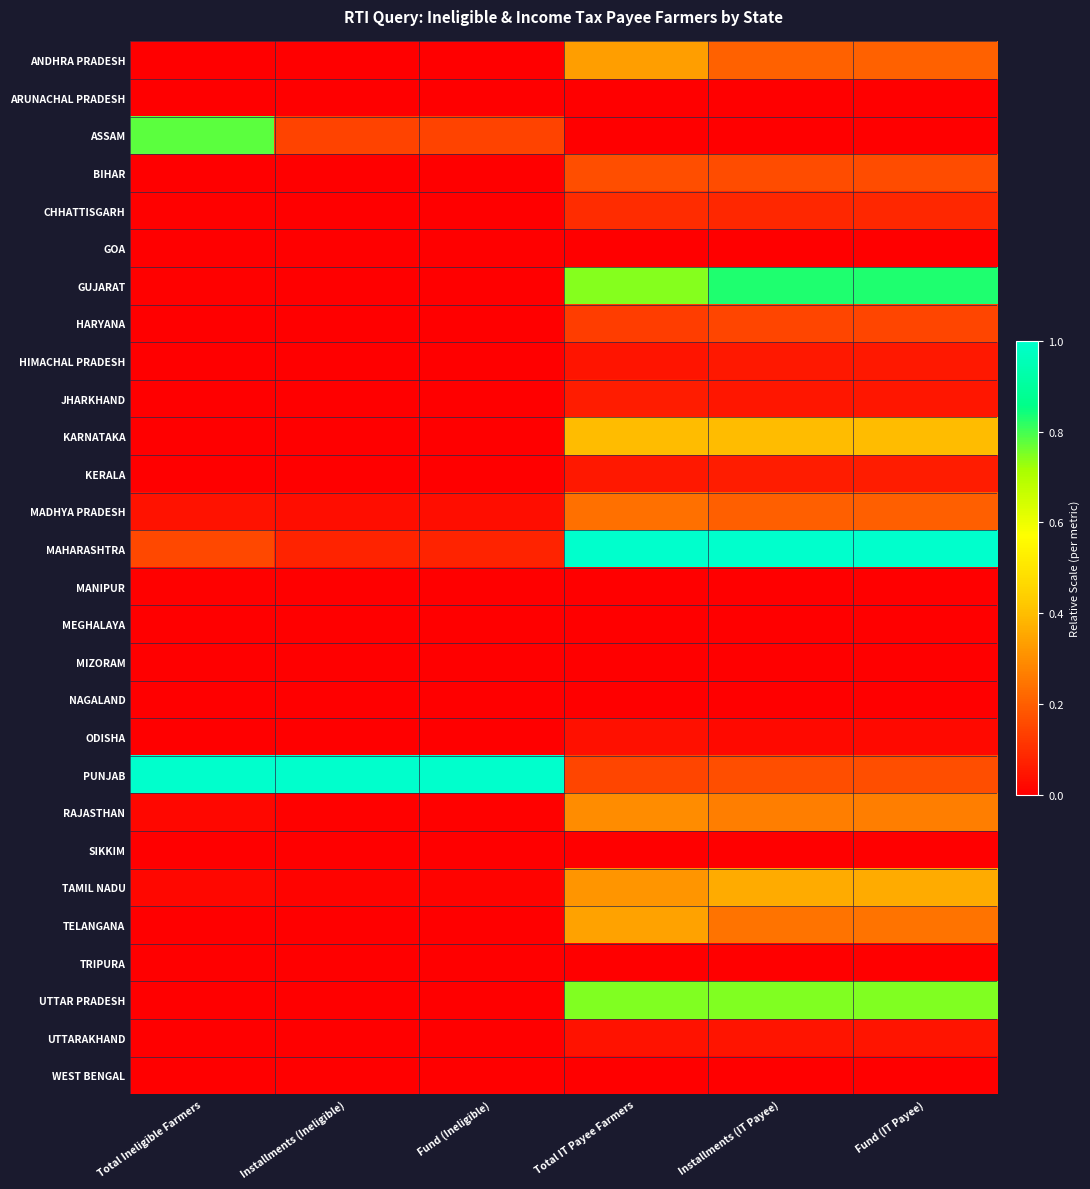

Reading left to right, transcribe all the data shown in this chart.

ANDHRA PRADESH: Total Ineligible Farmers=0.0	Installments (Ineligible)=0.0	Fund (Ineligible)=0.0	Total IT Payee Farmers=0.3	Installments (IT Payee)=0.2	Fund (IT Payee)=0.2
ARUNACHAL PRADESH: Total Ineligible Farmers=0.0	Installments (Ineligible)=0.0	Fund (Ineligible)=0.0	Total IT Payee Farmers=0.0	Installments (IT Payee)=0.0	Fund (IT Payee)=0.0
ASSAM: Total Ineligible Farmers=0.8	Installments (Ineligible)=0.1	Fund (Ineligible)=0.1	Total IT Payee Farmers=0.0	Installments (IT Payee)=0.0	Fund (IT Payee)=0.0
BIHAR: Total Ineligible Farmers=0.0	Installments (Ineligible)=0.0	Fund (Ineligible)=0.0	Total IT Payee Farmers=0.2	Installments (IT Payee)=0.2	Fund (IT Payee)=0.2
CHHATTISGARH: Total Ineligible Farmers=0.0	Installments (Ineligible)=0.0	Fund (Ineligible)=0.0	Total IT Payee Farmers=0.1	Installments (IT Payee)=0.1	Fund (IT Payee)=0.1
GOA: Total Ineligible Farmers=0.0	Installments (Ineligible)=0.0	Fund (Ineligible)=0.0	Total IT Payee Farmers=0.0	Installments (IT Payee)=0.0	Fund (IT Payee)=0.0
GUJARAT: Total Ineligible Farmers=0.0	Installments (Ineligible)=0.0	Fund (Ineligible)=0.0	Total IT Payee Farmers=0.7	Installments (IT Payee)=0.8	Fund (IT Payee)=0.8
HARYANA: Total Ineligible Farmers=0.0	Installments (Ineligible)=0.0	Fund (Ineligible)=0.0	Total IT Payee Farmers=0.1	Installments (IT Payee)=0.1	Fund (IT Payee)=0.1
HIMACHAL PRADESH: Total Ineligible Farmers=0.0	Installments (Ineligible)=0.0	Fund (Ineligible)=0.0	Total IT Payee Farmers=0.0	Installments (IT Payee)=0.1	Fund (IT Payee)=0.1
JHARKHAND: Total Ineligible Farmers=0.0	Installments (Ineligible)=0.0	Fund (Ineligible)=0.0	Total IT Payee Farmers=0.1	Installments (IT Payee)=0.0	Fund (IT Payee)=0.0
KARNATAKA: Total Ineligible Farmers=0.0	Installments (Ineligible)=0.0	Fund (Ineligible)=0.0	Total IT Payee Farmers=0.4	Installments (IT Payee)=0.4	Fund (IT Payee)=0.4
KERALA: Total Ineligible Farmers=0.0	Installments (Ineligible)=0.0	Fund (Ineligible)=0.0	Total IT Payee Farmers=0.1	Installments (IT Payee)=0.1	Fund (IT Payee)=0.1
MADHYA PRADESH: Total Ineligible Farmers=0.0	Installments (Ineligible)=0.0	Fund (Ineligible)=0.0	Total IT Payee Farmers=0.2	Installments (IT Payee)=0.2	Fund (IT Payee)=0.2
MAHARASHTRA: Total Ineligible Farmers=0.2	Installments (Ineligible)=0.1	Fund (Ineligible)=0.1	Total IT Payee Farmers=1.0	Installments (IT Payee)=1.0	Fund (IT Payee)=1.0
MANIPUR: Total Ineligible Farmers=0.0	Installments (Ineligible)=0.0	Fund (Ineligible)=0.0	Total IT Payee Farmers=0.0	Installments (IT Payee)=0.0	Fund (IT Payee)=0.0
MEGHALAYA: Total Ineligible Farmers=0.0	Installments (Ineligible)=0.0	Fund (Ineligible)=0.0	Total IT Payee Farmers=0.0	Installments (IT Payee)=0.0	Fund (IT Payee)=0.0
MIZORAM: Total Ineligible Farmers=0.0	Installments (Ineligible)=0.0	Fund (Ineligible)=0.0	Total IT Payee Farmers=0.0	Installments (IT Payee)=0.0	Fund (IT Payee)=0.0
NAGALAND: Total Ineligible Farmers=0.0	Installments (Ineligible)=0.0	Fund (Ineligible)=0.0	Total IT Payee Farmers=0.0	Installments (IT Payee)=0.0	Fund (IT Payee)=0.0
ODISHA: Total Ineligible Farmers=0.0	Installments (Ineligible)=0.0	Fund (Ineligible)=0.0	Total IT Payee Farmers=0.0	Installments (IT Payee)=0.0	Fund (IT Payee)=0.0
PUNJAB: Total Ineligible Farmers=1.0	Installments (Ineligible)=1.0	Fund (Ineligible)=1.0	Total IT Payee Farmers=0.1	Installments (IT Payee)=0.2	Fund (IT Payee)=0.2
RAJASTHAN: Total Ineligible Farmers=0.0	Installments (Ineligible)=0.0	Fund (Ineligible)=0.0	Total IT Payee Farmers=0.3	Installments (IT Payee)=0.3	Fund (IT Payee)=0.3
SIKKIM: Total Ineligible Farmers=0.0	Installments (Ineligible)=0.0	Fund (Ineligible)=0.0	Total IT Payee Farmers=0.0	Installments (IT Payee)=0.0	Fund (IT Payee)=0.0
TAMIL NADU: Total Ineligible Farmers=0.0	Installments (Ineligible)=0.0	Fund (Ineligible)=0.0	Total IT Payee Farmers=0.3	Installments (IT Payee)=0.4	Fund (IT Payee)=0.4
TELANGANA: Total Ineligible Farmers=0.0	Installments (Ineligible)=0.0	Fund (Ineligible)=0.0	Total IT Payee Farmers=0.3	Installments (IT Payee)=0.2	Fund (IT Payee)=0.2
TRIPURA: Total Ineligible Farmers=0.0	Installments (Ineligible)=0.0	Fund (Ineligible)=0.0	Total IT Payee Farmers=0.0	Installments (IT Payee)=0.0	Fund (IT Payee)=0.0
UTTAR PRADESH: Total Ineligible Farmers=0.0	Installments (Ineligible)=0.0	Fund (Ineligible)=0.0	Total IT Payee Farmers=0.7	Installments (IT Payee)=0.7	Fund (IT Payee)=0.7
UTTARAKHAND: Total Ineligible Farmers=0.0	Installments (Ineligible)=0.0	Fund (Ineligible)=0.0	Total IT Payee Farmers=0.0	Installments (IT Payee)=0.0	Fund (IT Payee)=0.0
WEST BENGAL: Total Ineligible Farmers=0.0	Installments (Ineligible)=0.0	Fund (Ineligible)=0.0	Total IT Payee Farmers=0.0	Installments (IT Payee)=0.0	Fund (IT Payee)=0.0